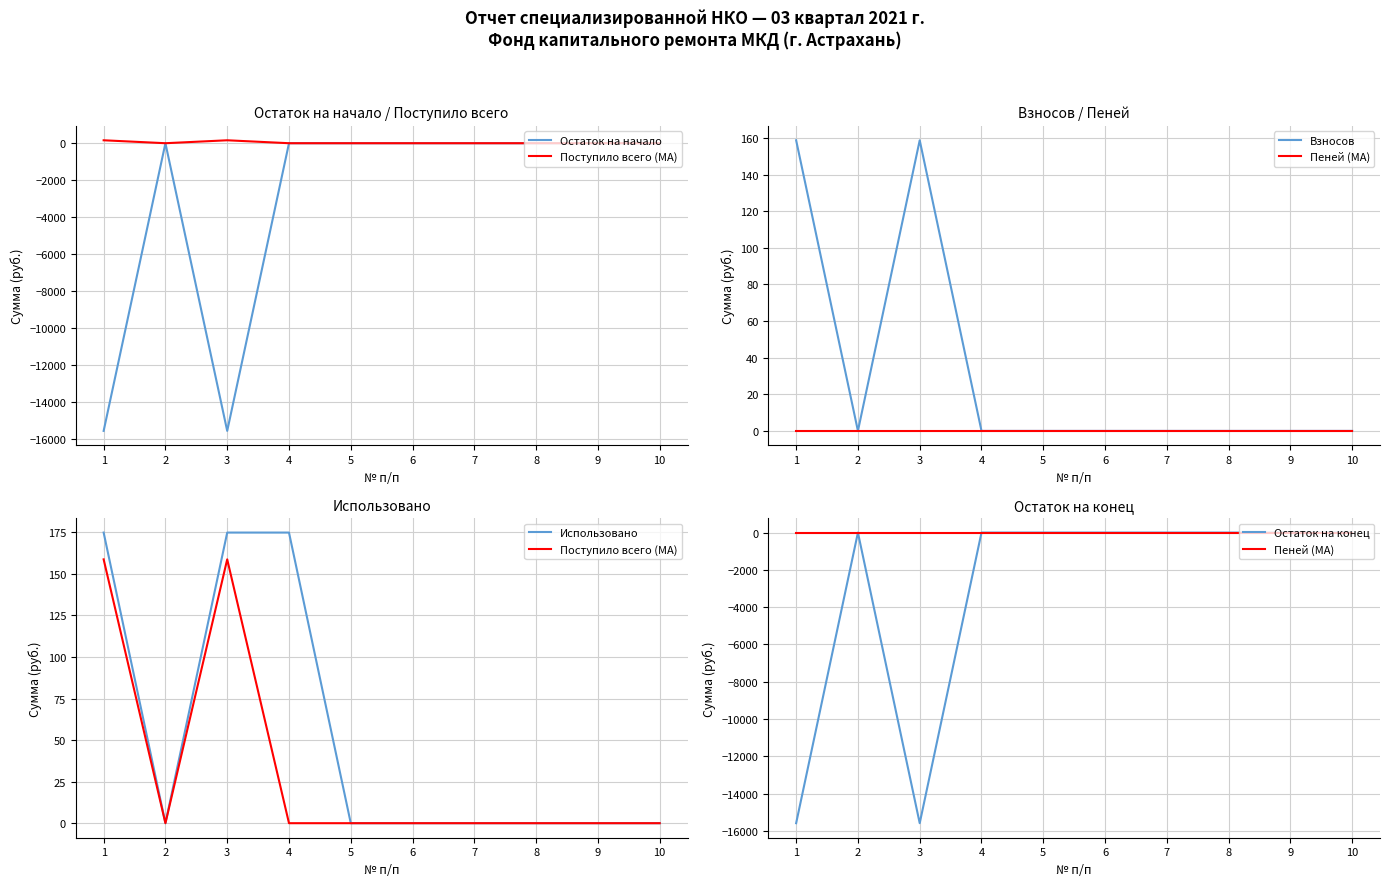

What is the difference between the Поступило всего (MA) values at 2 and 1?

158.7